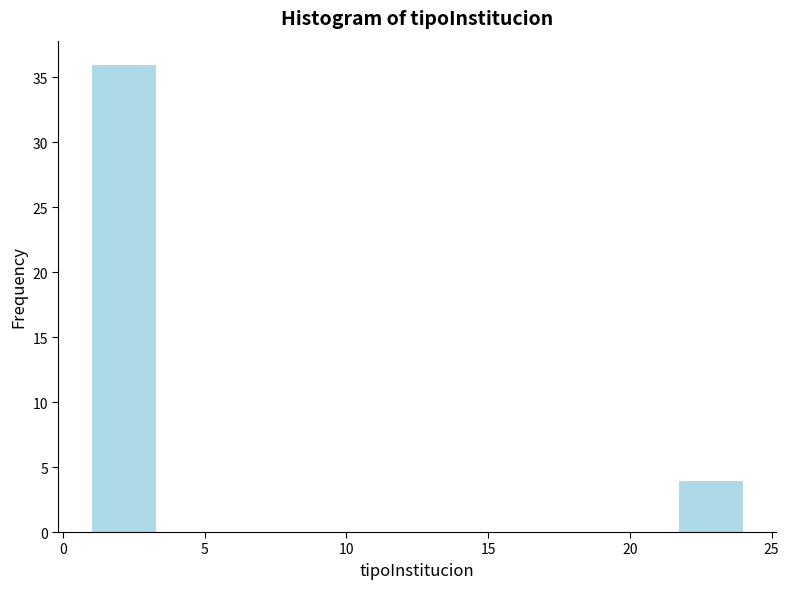

Over which range of the x-axis is the bar tallest?

1.0 to 3.3